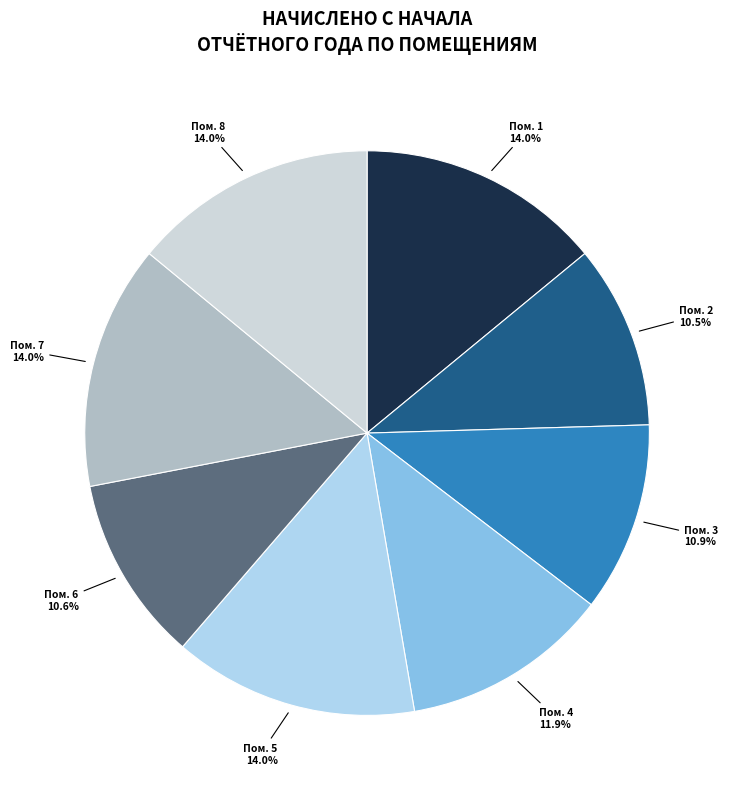

How many segments does this pie chart have?

8